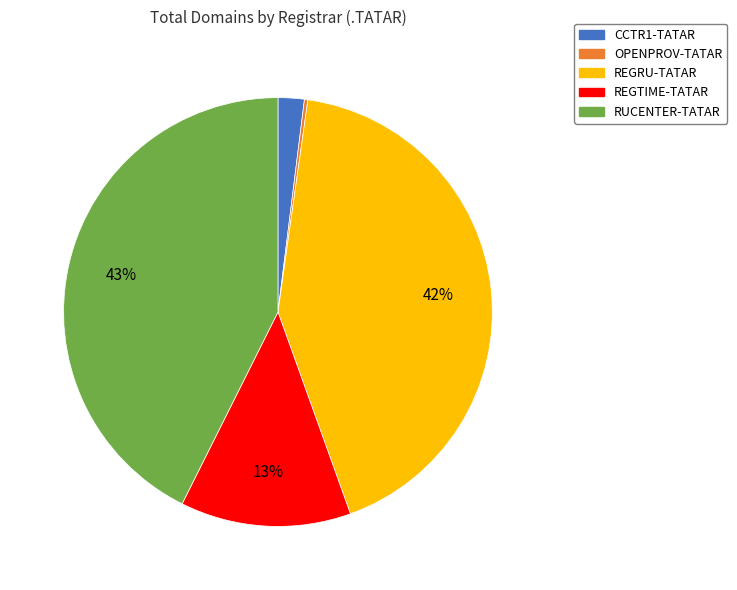

To the nearest percent, what is the average slice percentage?

20%